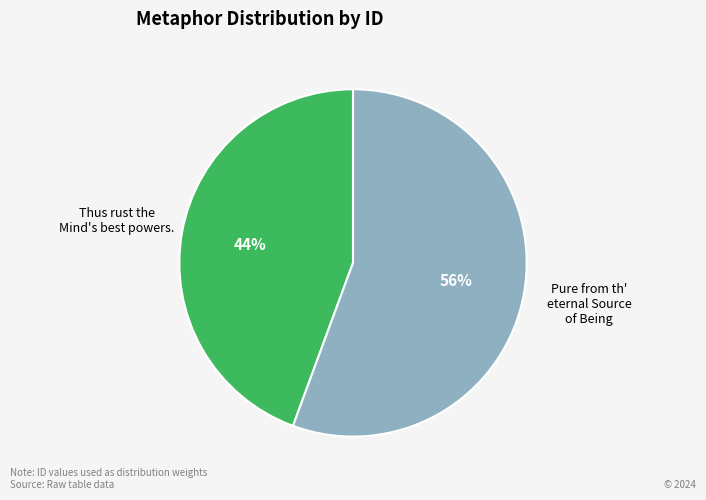

Is it true that Thus rust the Mind's best powers. is 50% of the pie?

False